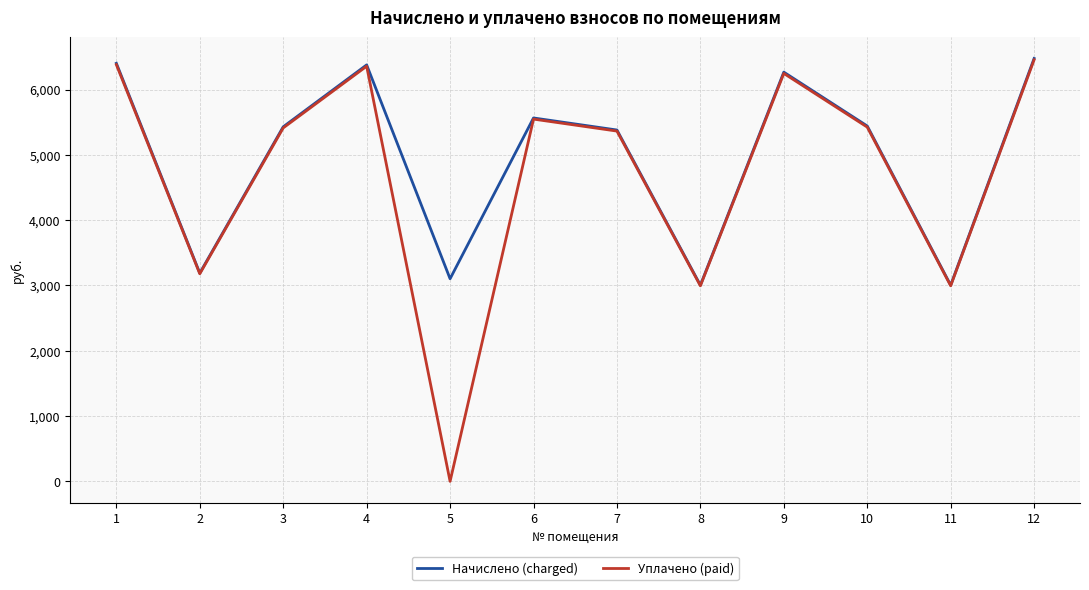

Which series has the largest range (max minus min)?

Уплачено (paid)